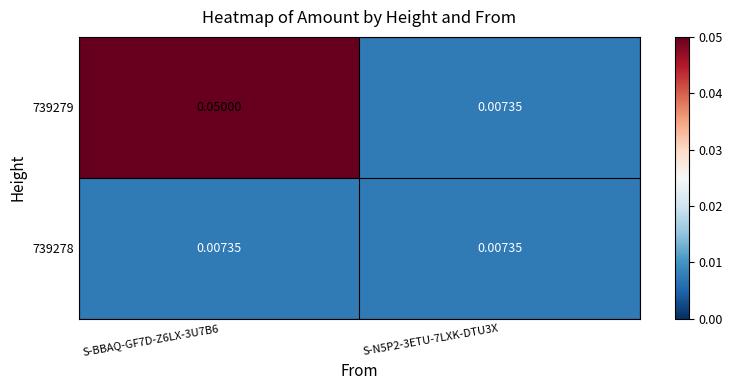

Rank the series at S-BBAQ-GF7D-Z6LX-3U7B6 from highest to lowest value.

739279, 739278